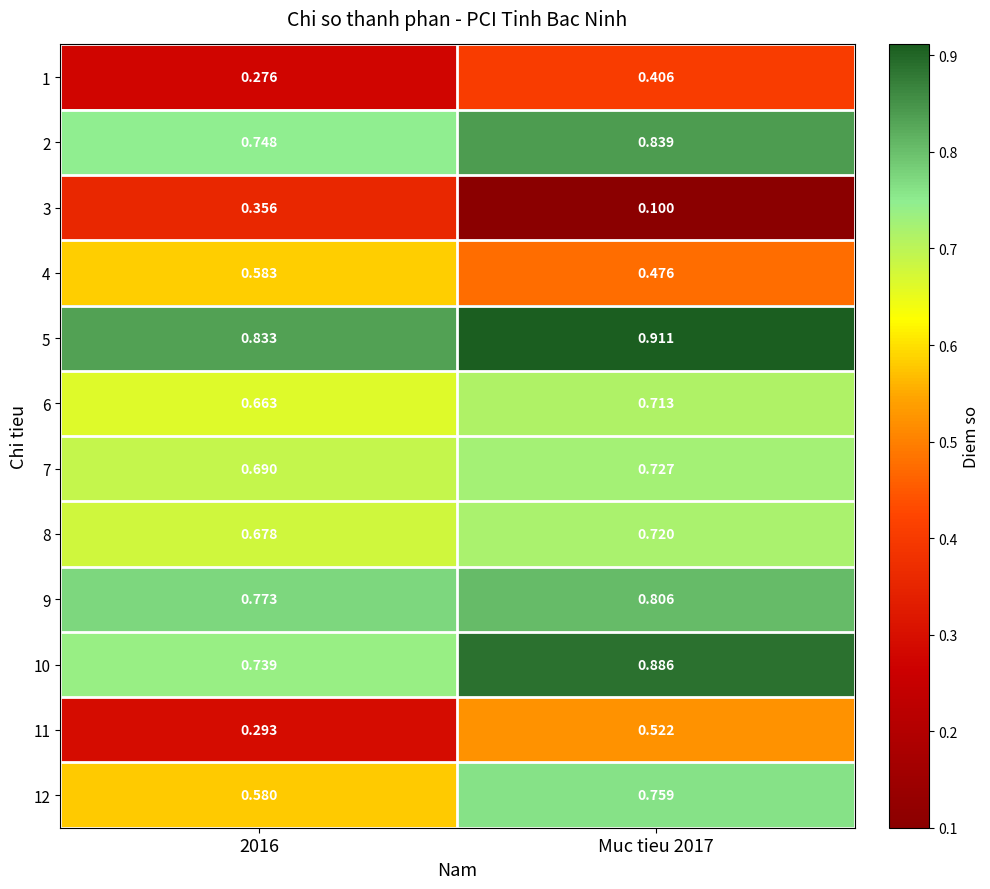

Is the value of 9 at Muc tieu 2017 greater than the value of 5 at 2016?

No